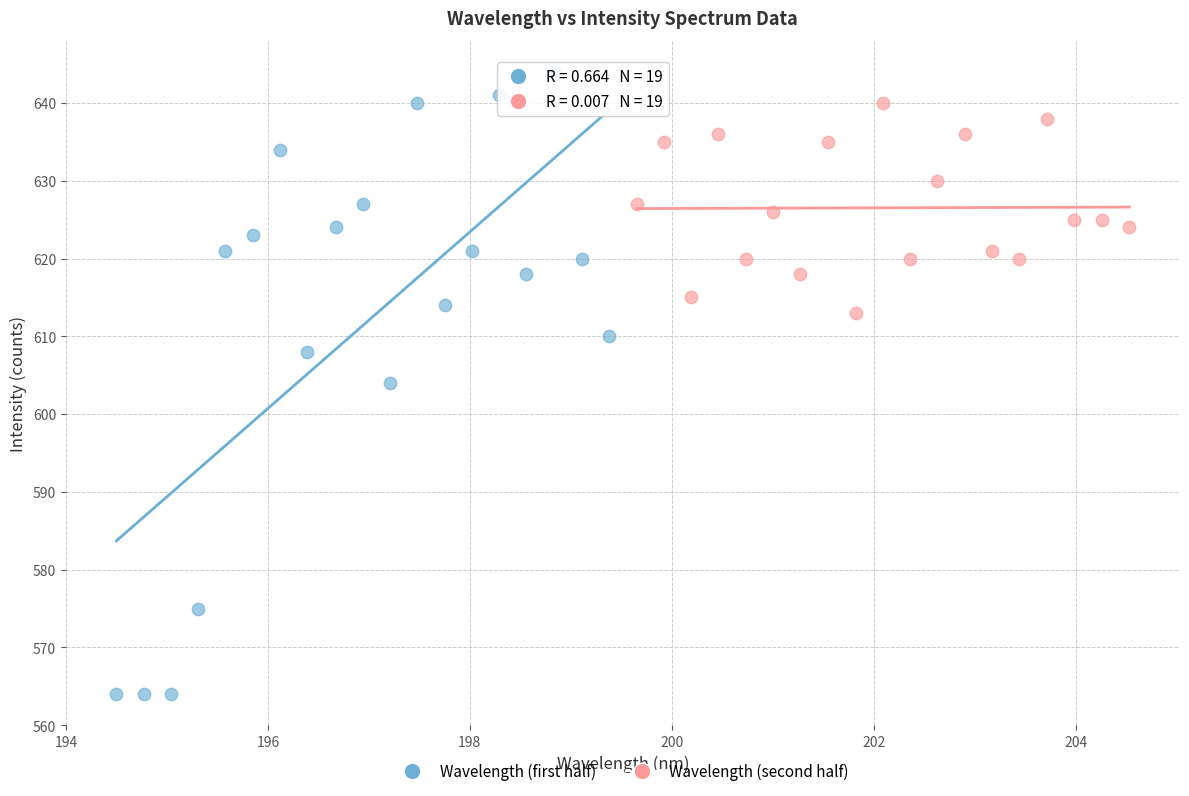

What are all the series names shown in the legend?

Wavelength (first half), Wavelength (second half)